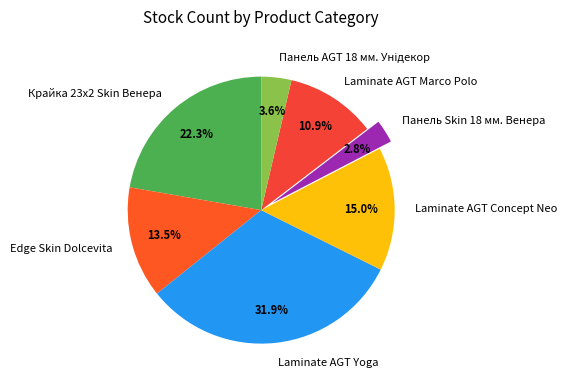

Between Laminate AGT Yoga and Edge Skin Dolcevita, which is larger?

Laminate AGT Yoga